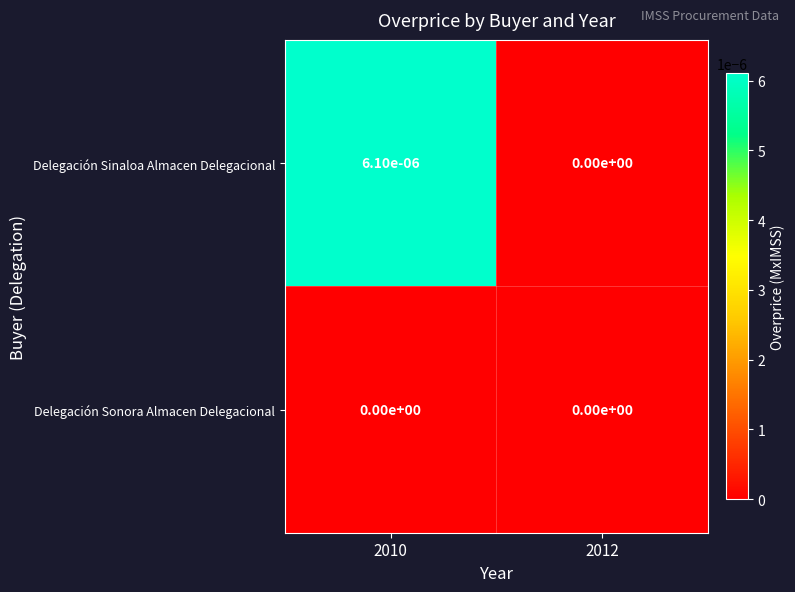

Which series changed the most between 2010 and 2012?

Delegación Sinaloa Almacen Delegacional